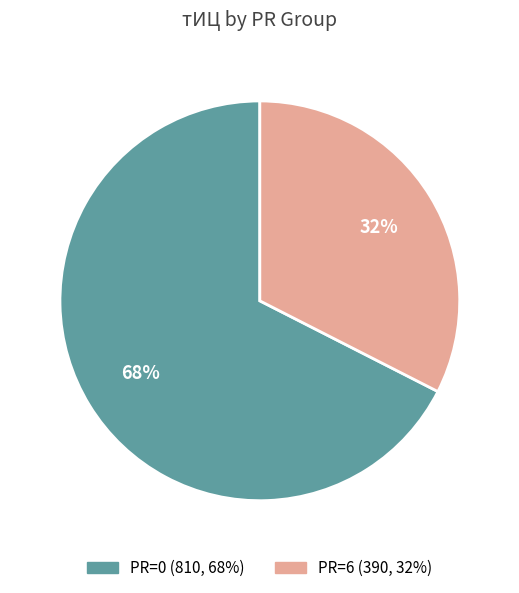

To the nearest percent, what is the average slice percentage?

50%